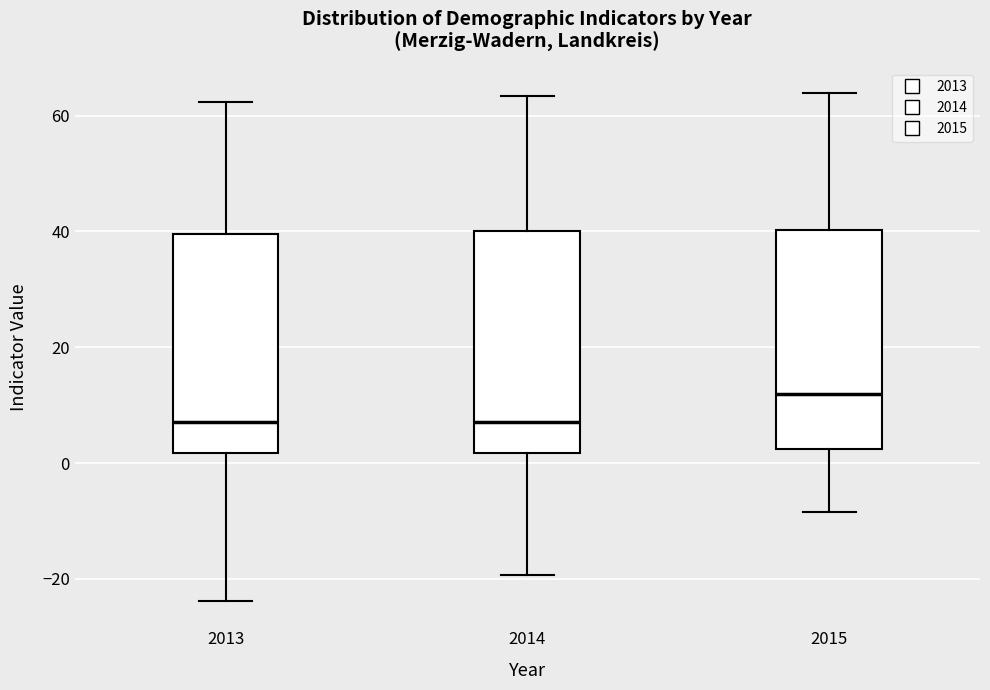

Where does the lower whisker of the box at x = 2014 end on the y-axis? The values are not printed on the chart, so give them approximately, as read against the axis.

-20